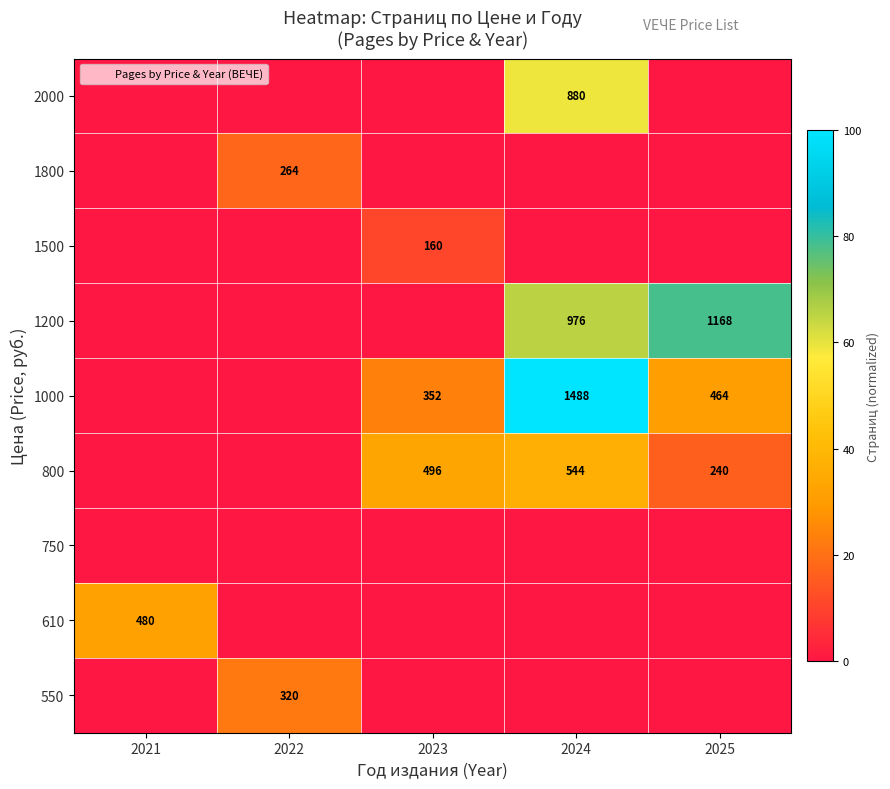

The value of 800 at 2025 is 240. True or false?

True